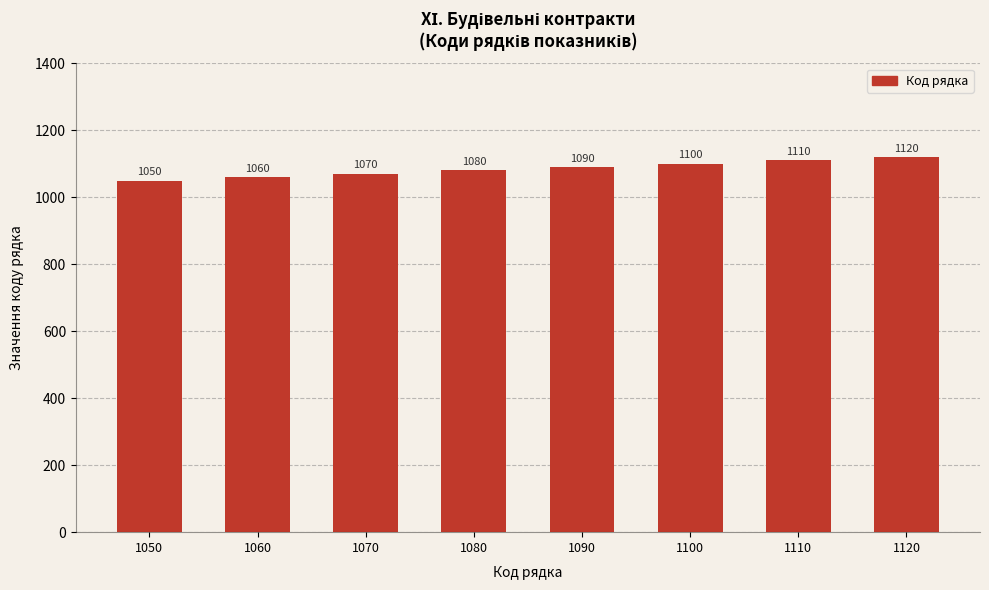

Reading right to left, transcribe all the data shown in this chart.

1120=1120	1110=1110	1100=1100	1090=1090	1080=1080	1070=1070	1060=1060	1050=1050